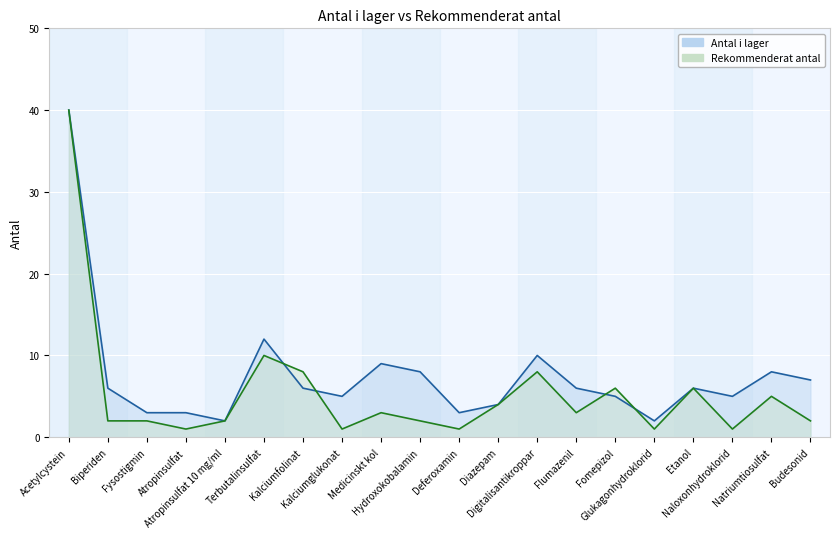

After their last crossing, which series has the higher values: Antal i lager or Rekommenderat antal?

Antal i lager